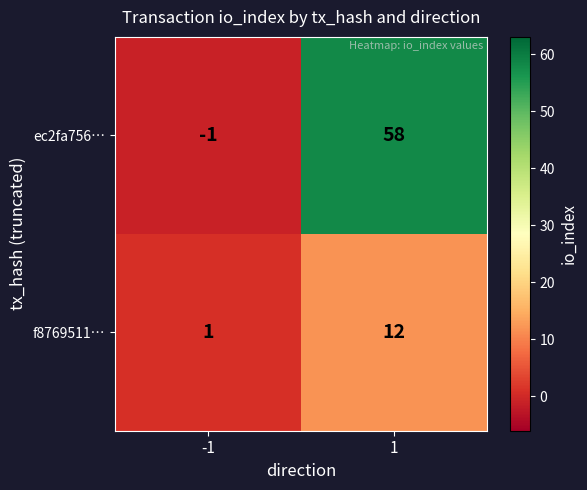

At -1, list the series in order from largest to smallest.

f8769511…, ec2fa756…